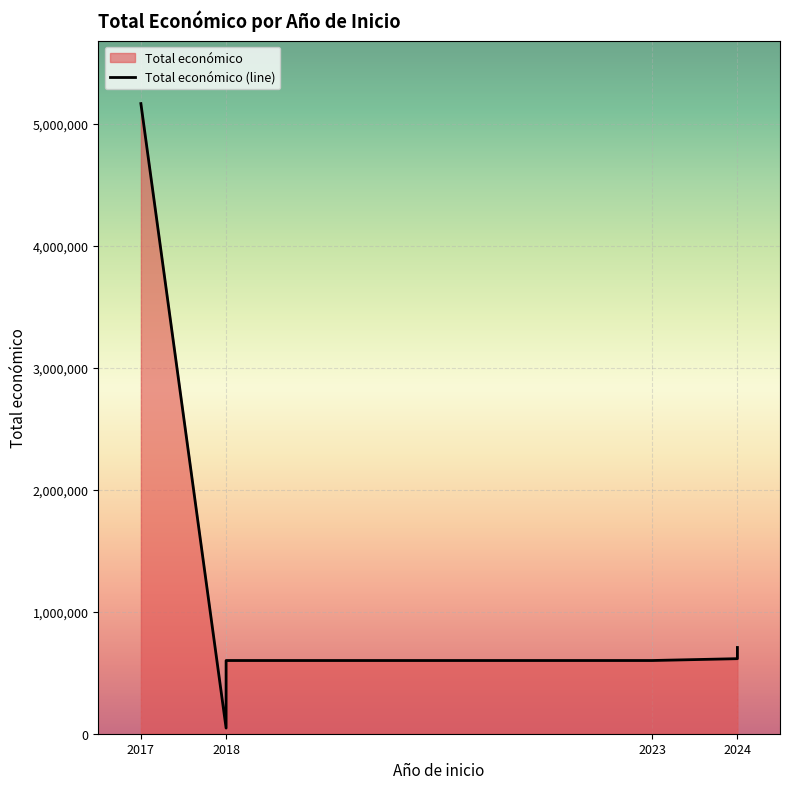

Reading left to right, what are all the values shown in this chart?

2023=599883	2018=46300	2024=614907	2024=706697	2018=599806	2017=5163335	2018=540000